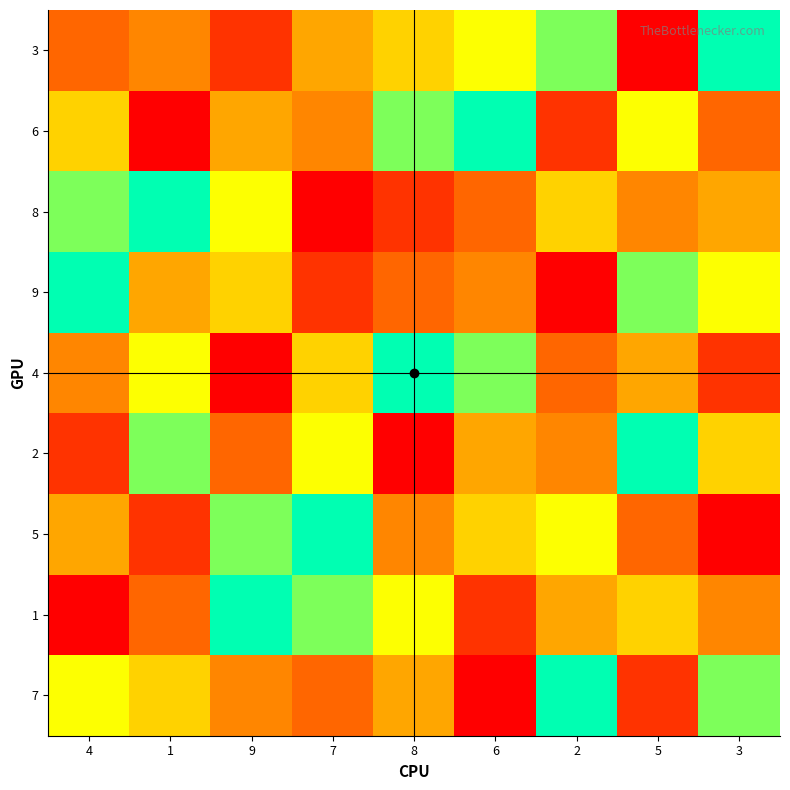

List the series in order of their peak value, highest first.

3, 6, 8, 9, 4, 2, 5, 1, 7